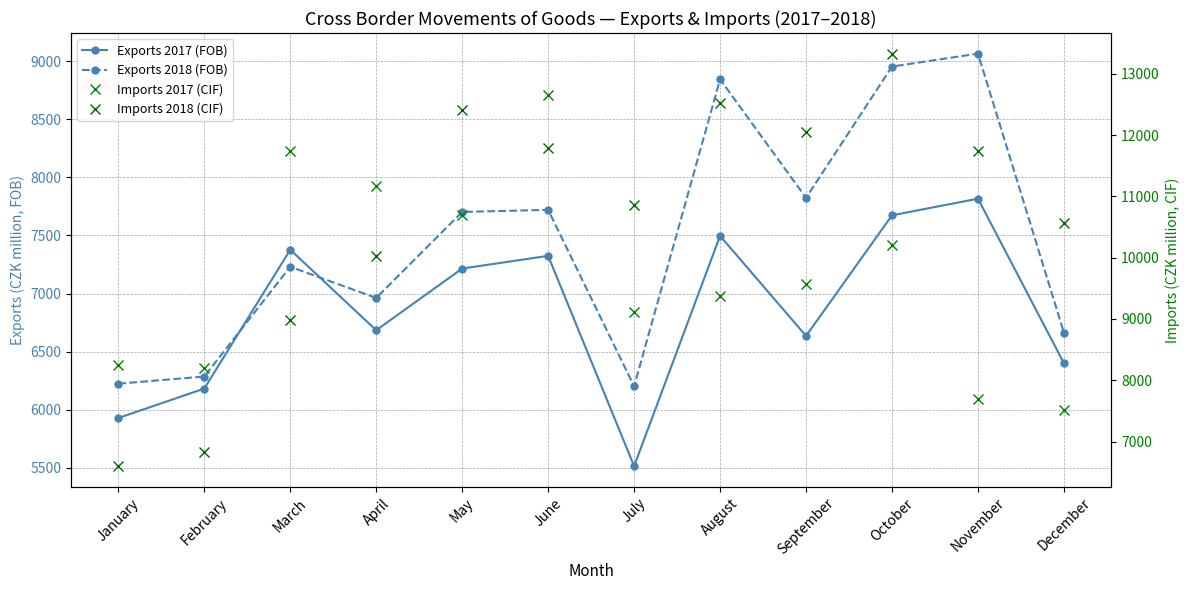

Which label corresponds to the largest value in the chart?

October